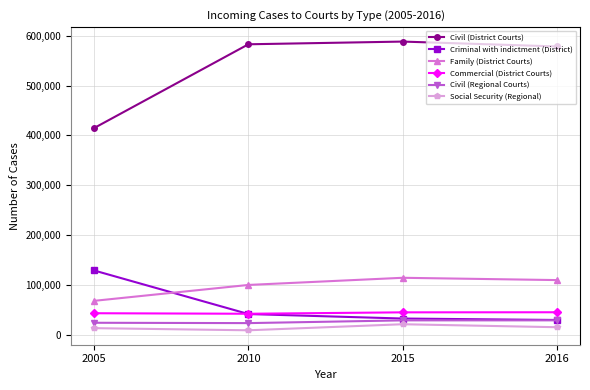

True or false: Family (District Courts) and Social Security (Regional) intersect in this chart.

False